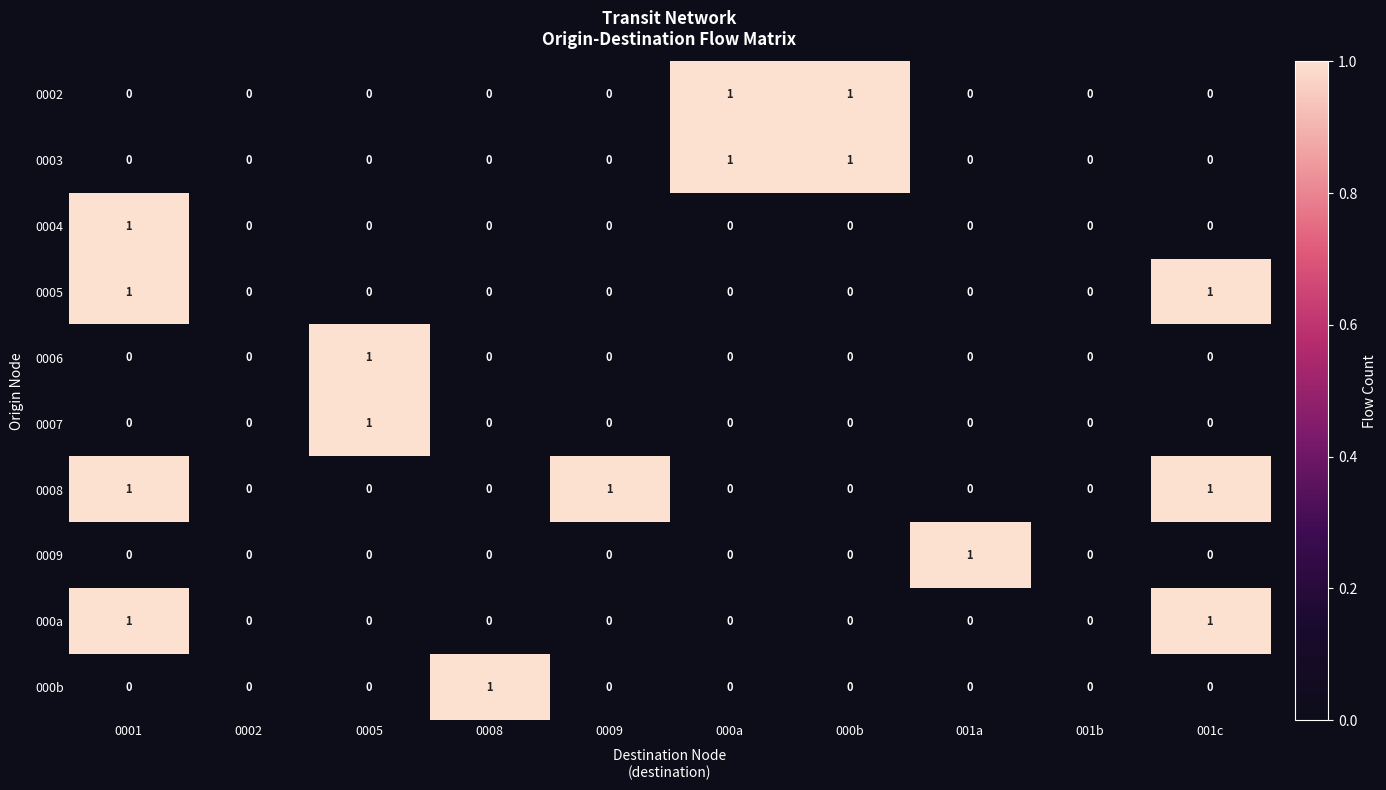

How many 000a values are between 0 and 1?

10